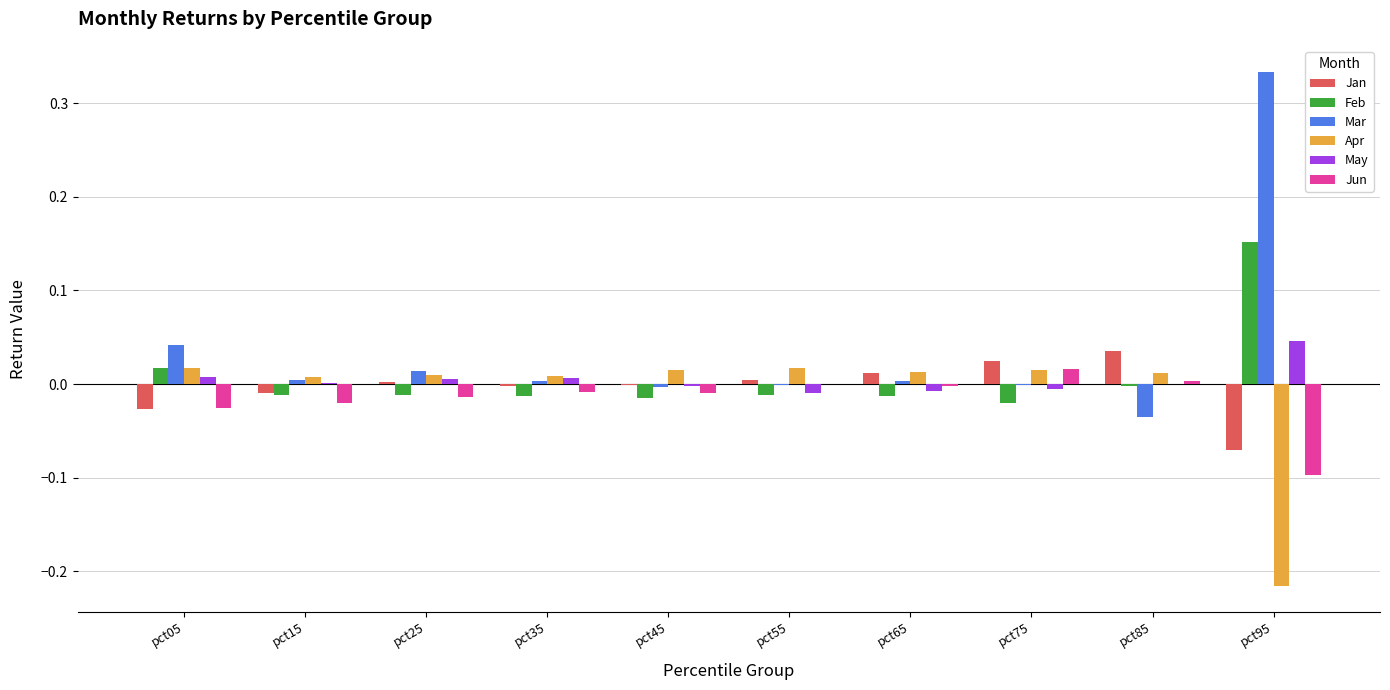

How many distinct data groups are displayed?

6